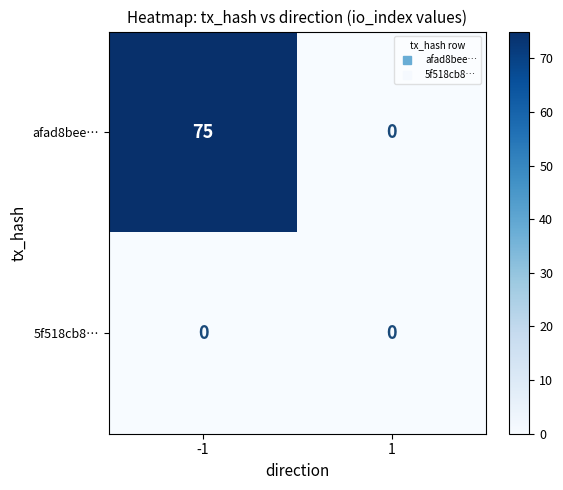

What is the total value across all series at -1?

75